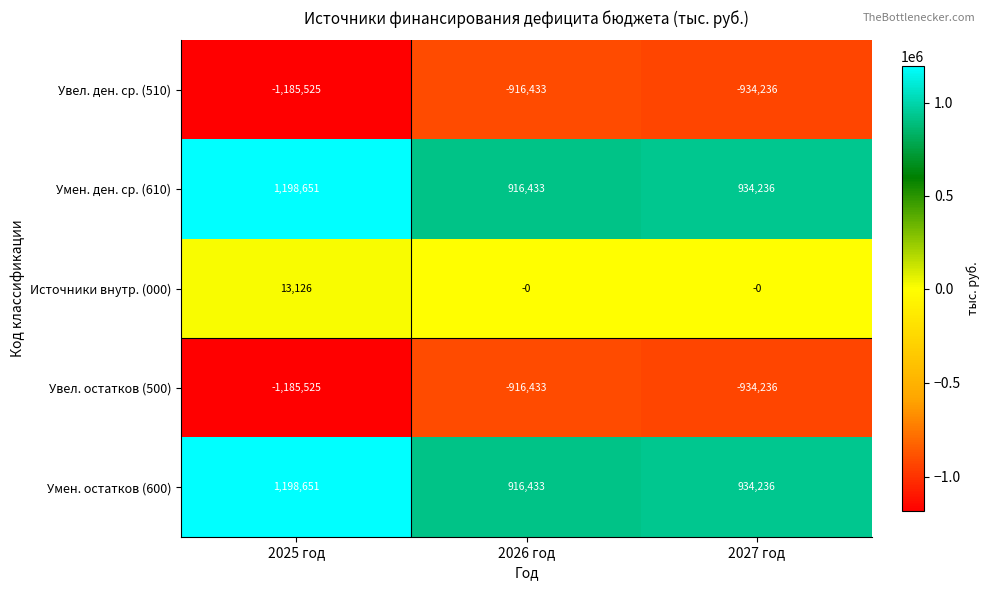

True or false: Умен. ден. ср. (610) has a value of 934236 at 2027 год.

True